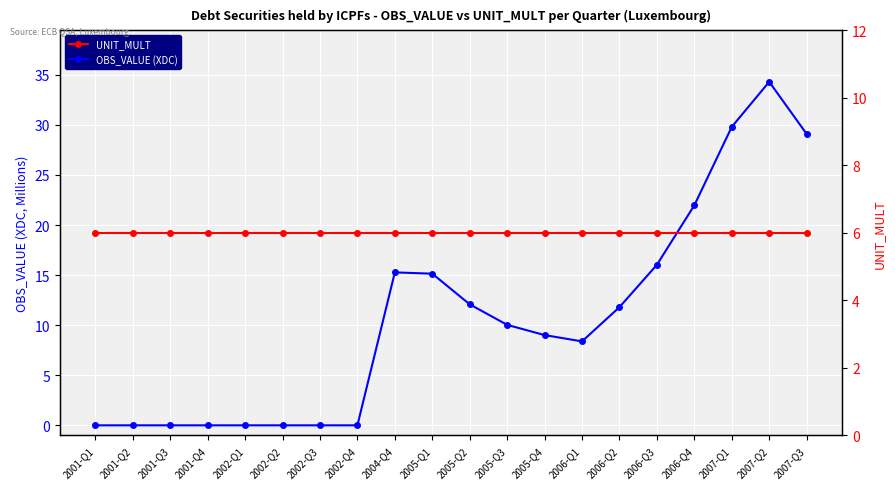

Is the value of UNIT_MULT at 2001-Q2 greater than the value of OBS_VALUE (XDC) at 2005-Q3?

No